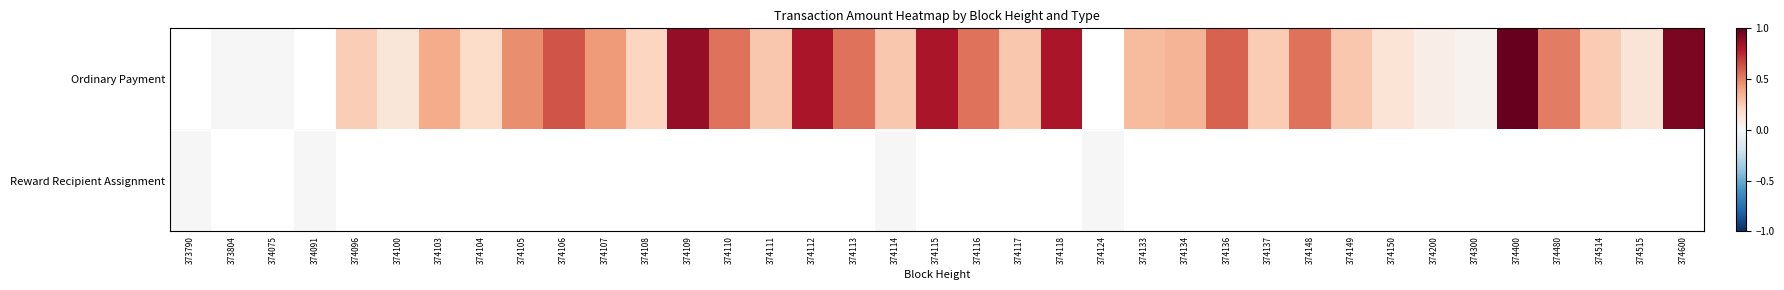

How many positive values does the Ordinary Payment series have?

34